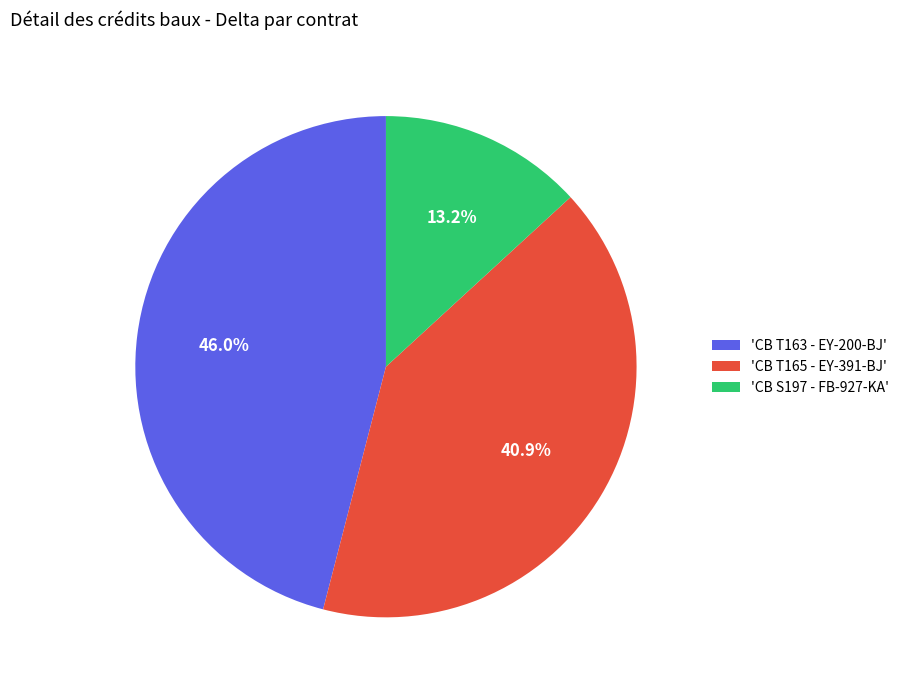

Between 'CB S197 - FB-927-KA' and 'CB T163 - EY-200-BJ', which is larger?

'CB T163 - EY-200-BJ'